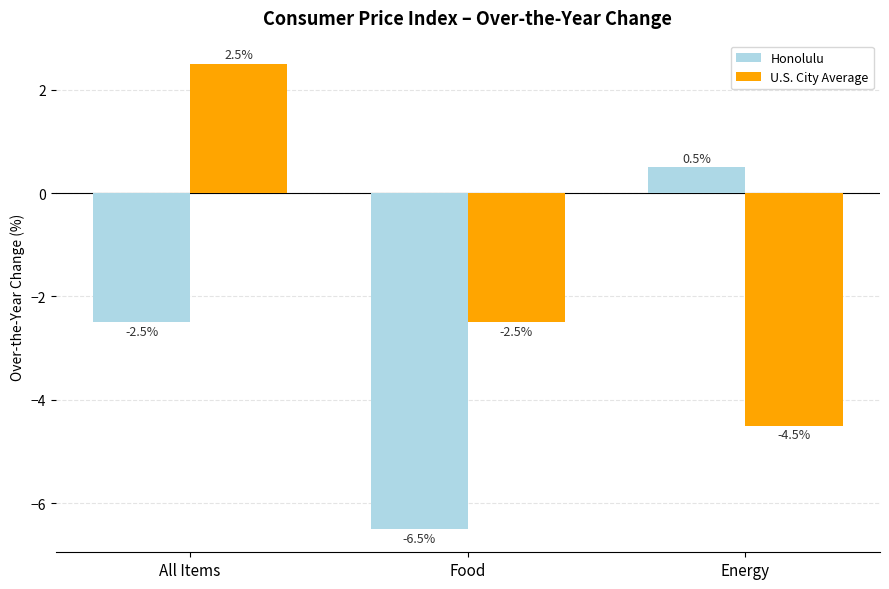

What are all the series names shown in the legend?

Honolulu, U.S. City Average